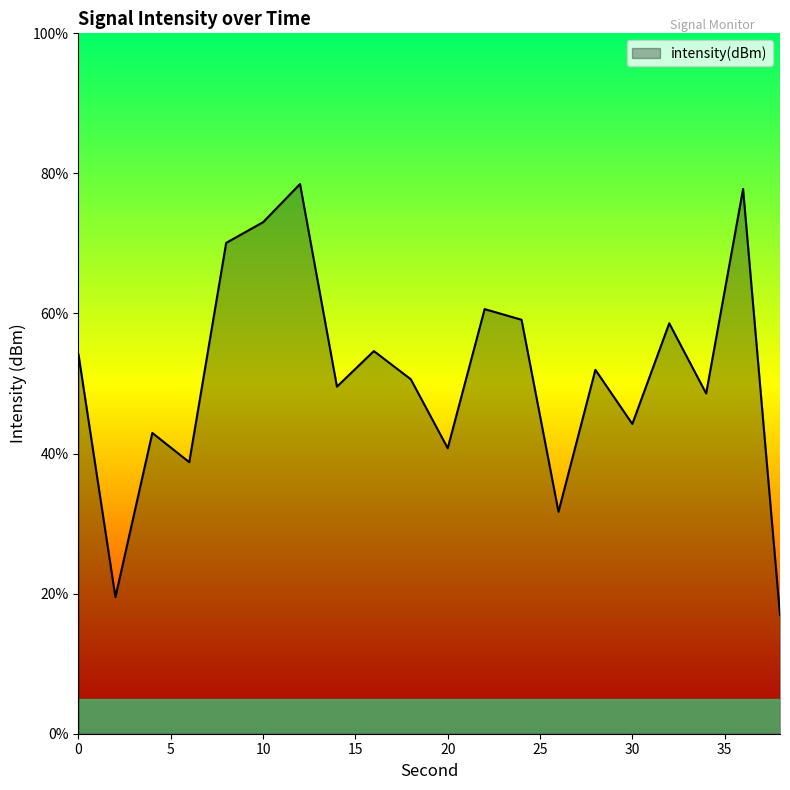

What is the maximum value shown in the chart?

78.5